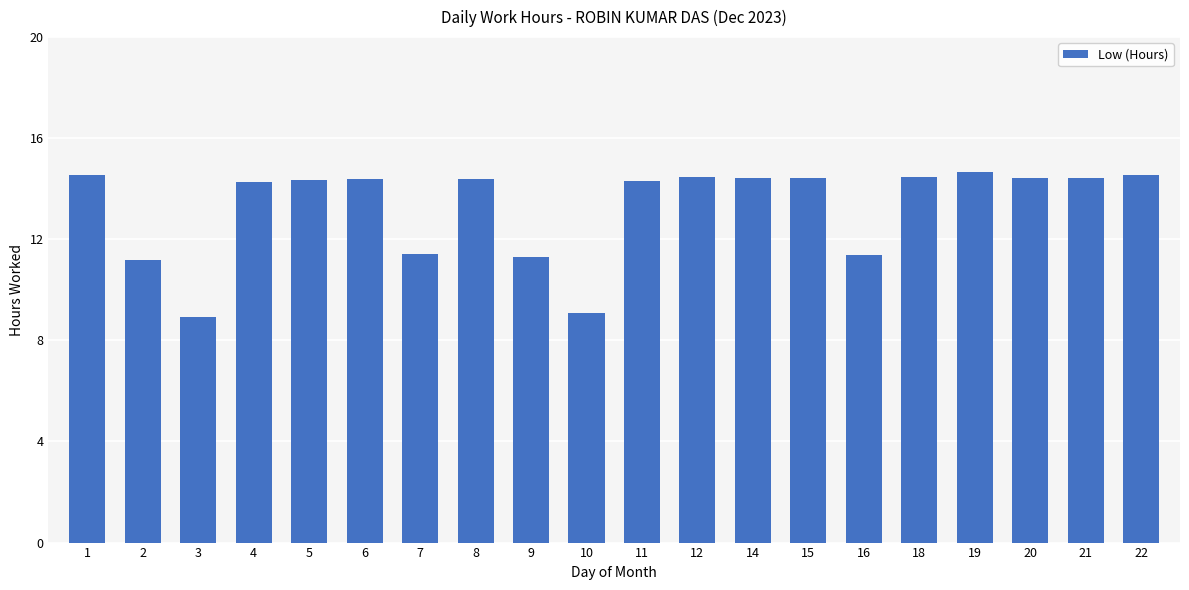

What is the ratio of the value at 14 to the value at 9?

1.3